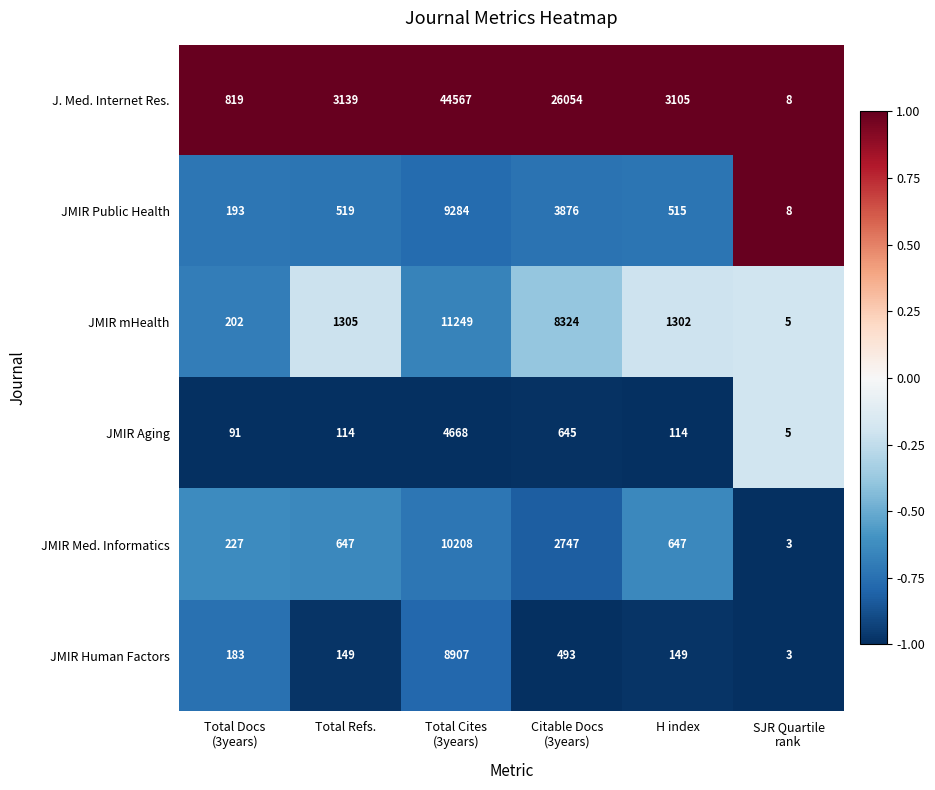

True or false: JMIR Public Health has a value of 350 at Total Refs..

False